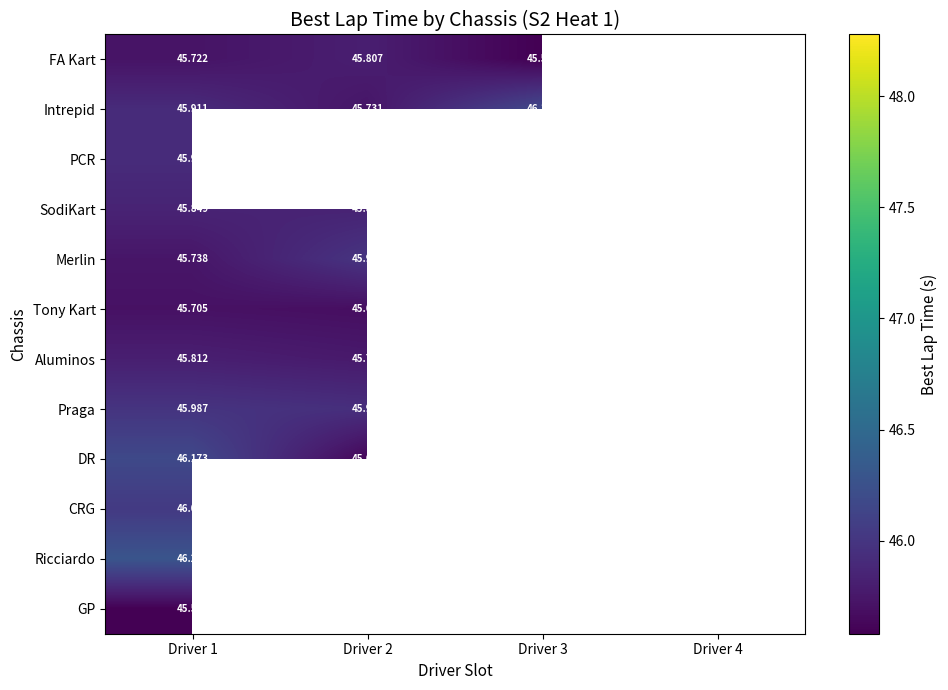

At which category is the sum across all series the highest?

Driver 1